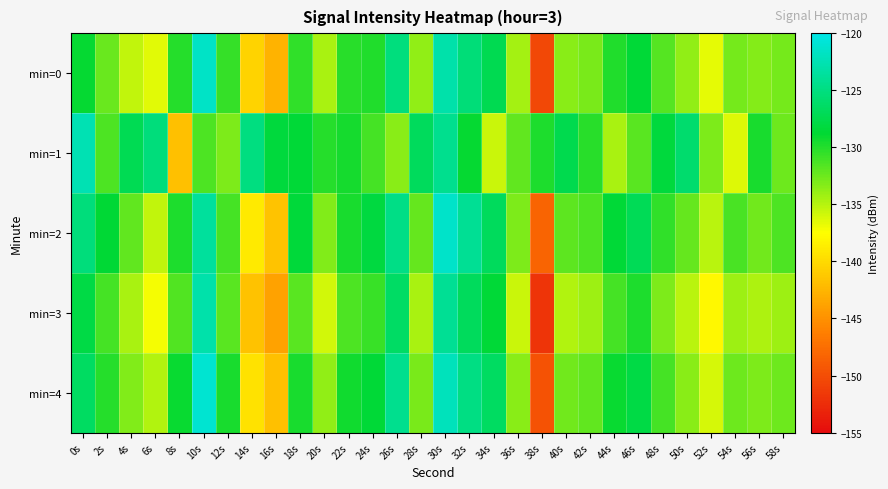

Count the number of data series in this chart.

5